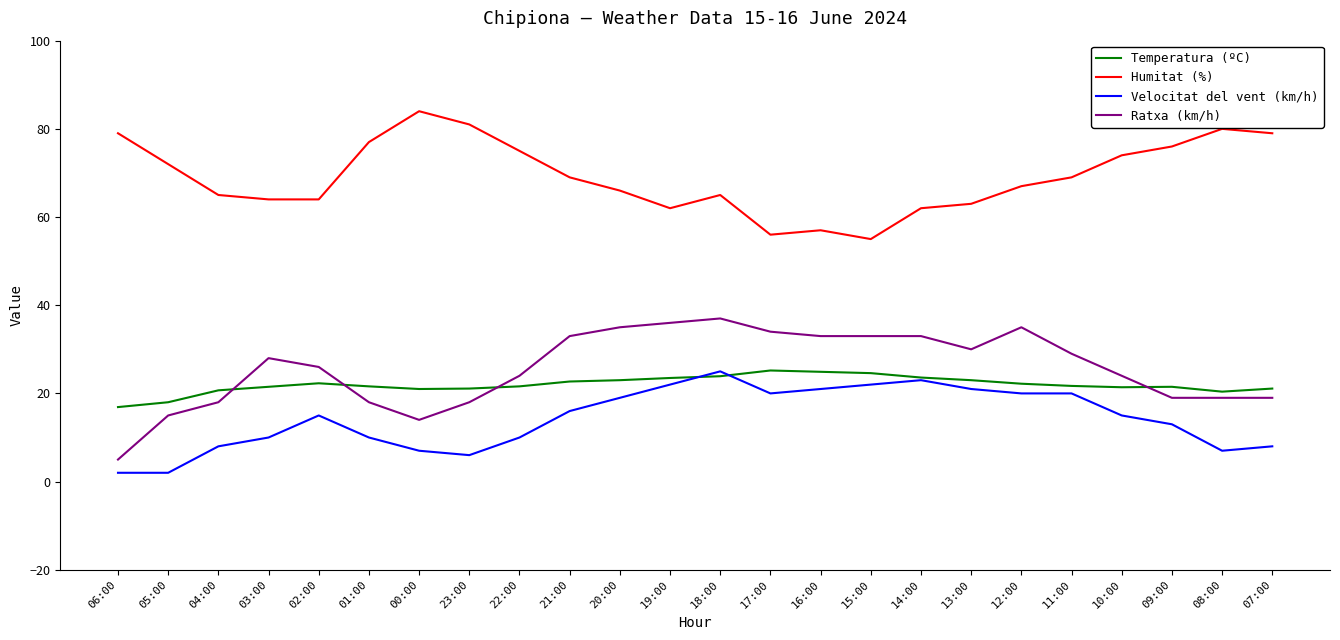

What is the average value of the Humitat (%) series?

69.2